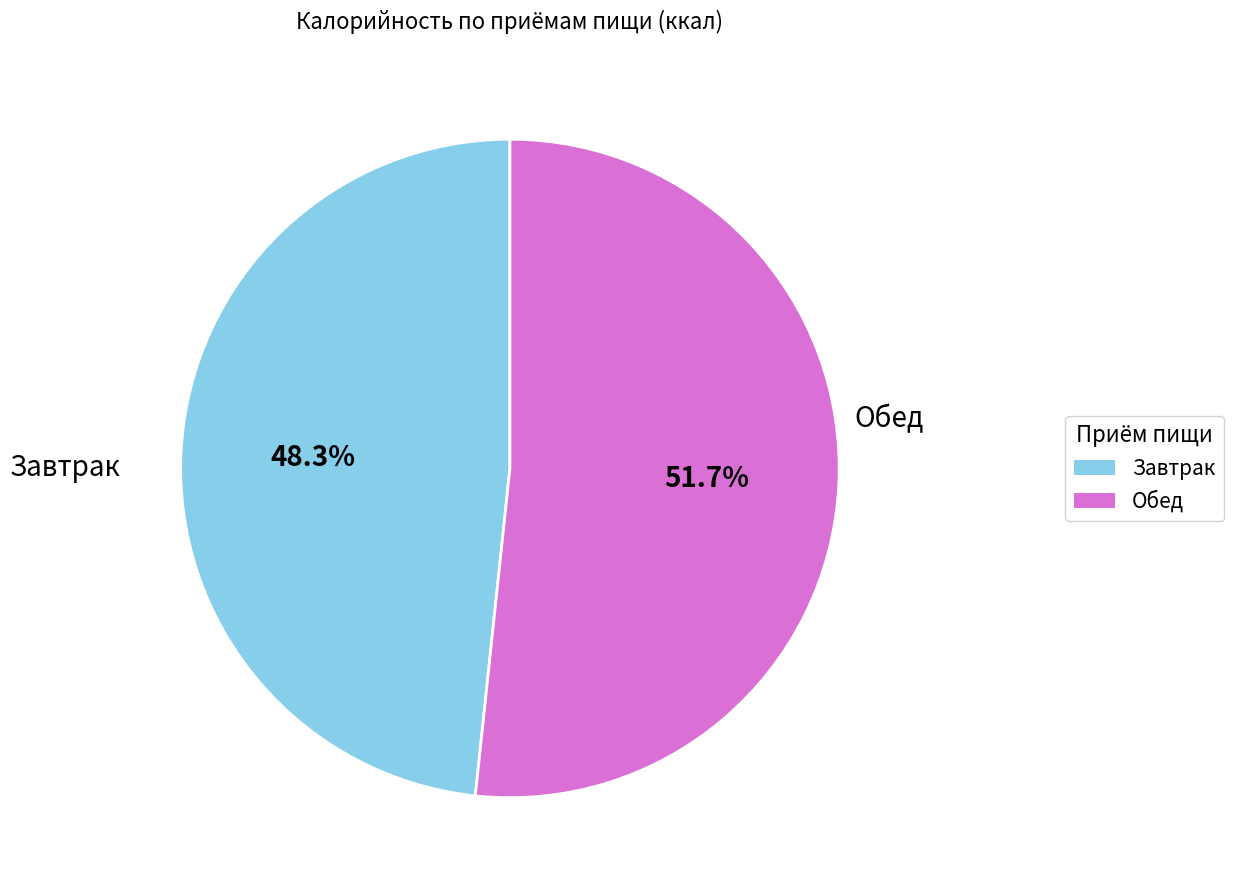

How many segments does this pie chart have?

2